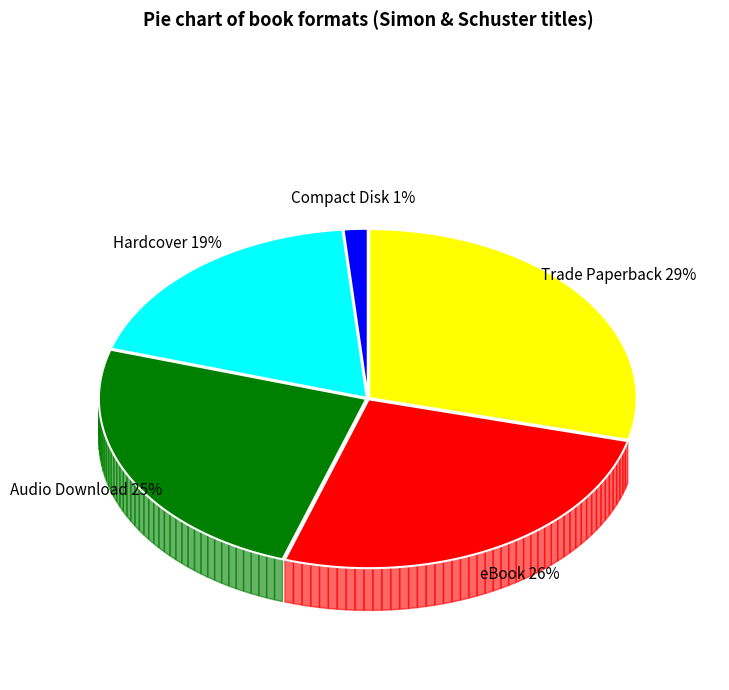

What is the smallest slice in the pie chart?

Compact Disk